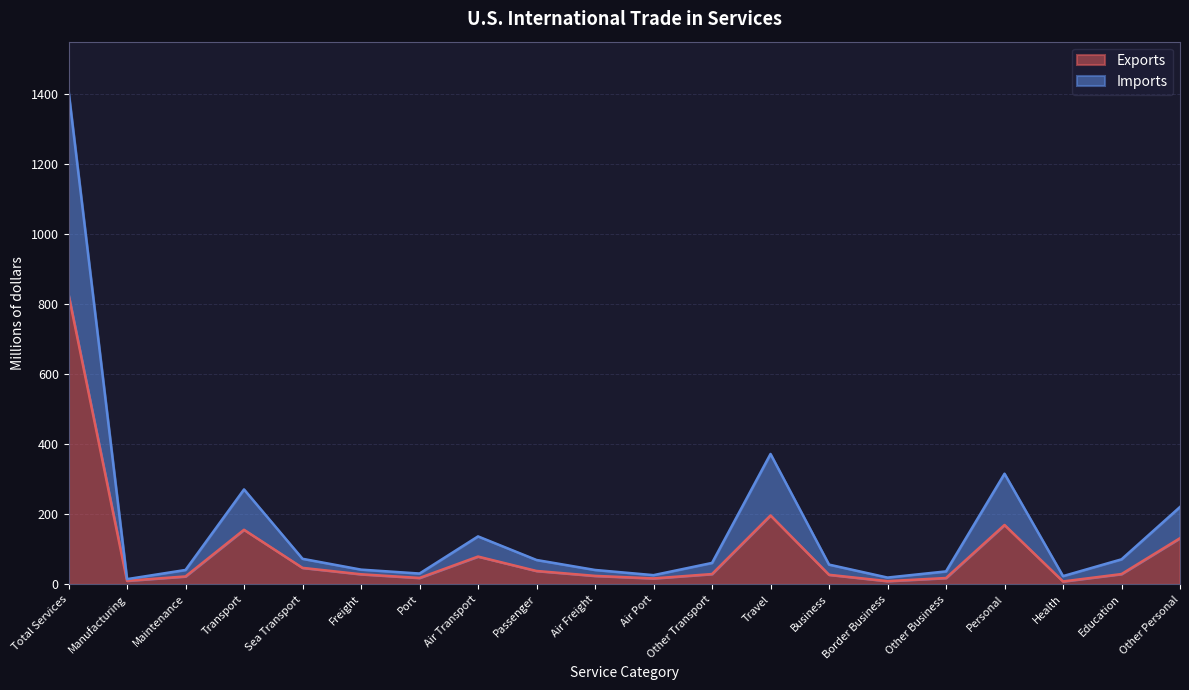

What is the label of the 2nd point from the right?

Education